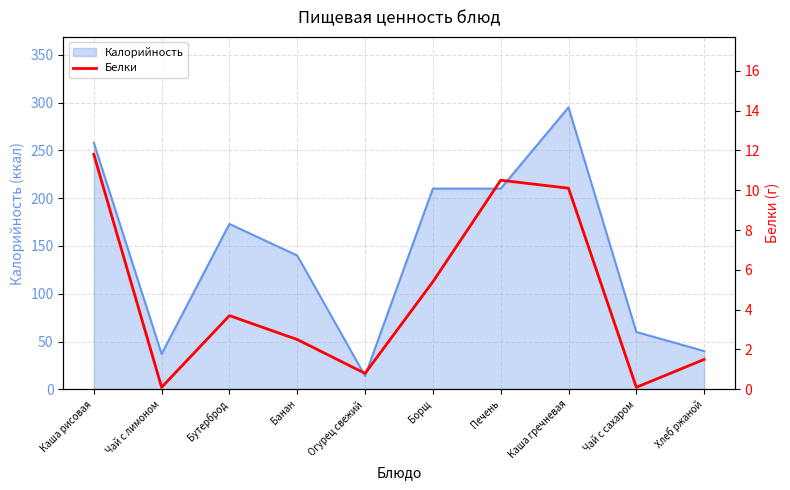

Which category has the highest value across all series?

Каша рисовая